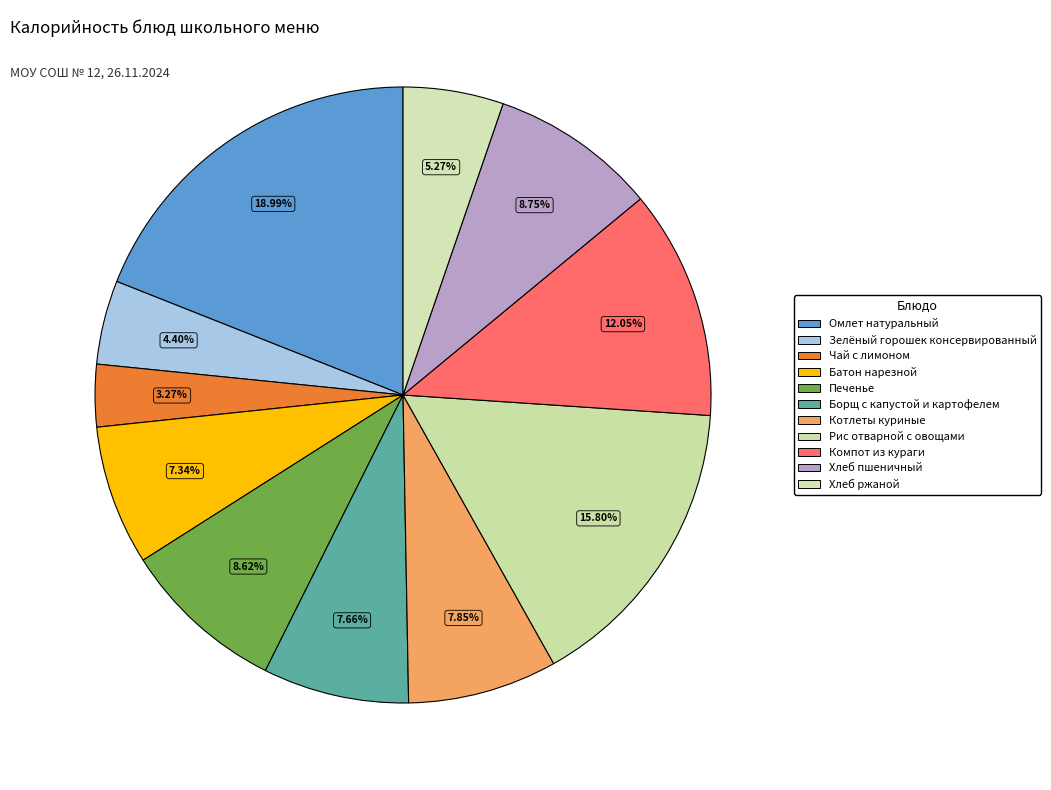

Combined, do Компот из кураги and Котлеты куриные account for over 50%?

No